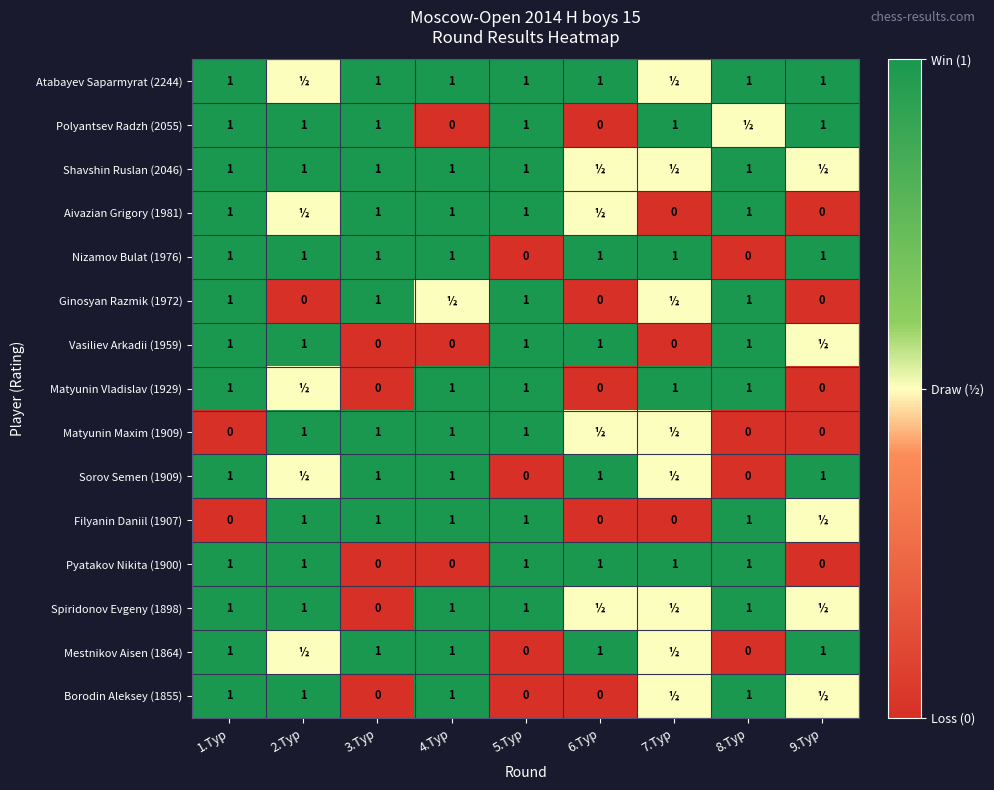

Between 6.Тур and 3.Тур, which is larger?

6.Тур